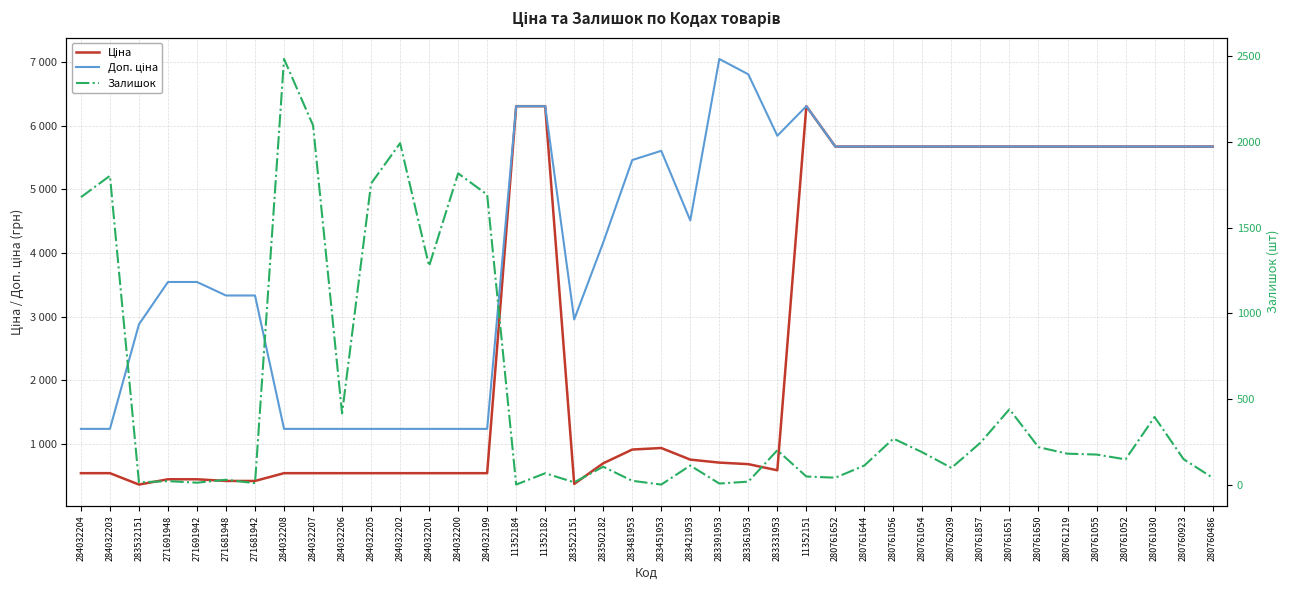

What is the maximum value shown in the chart?

7051.3